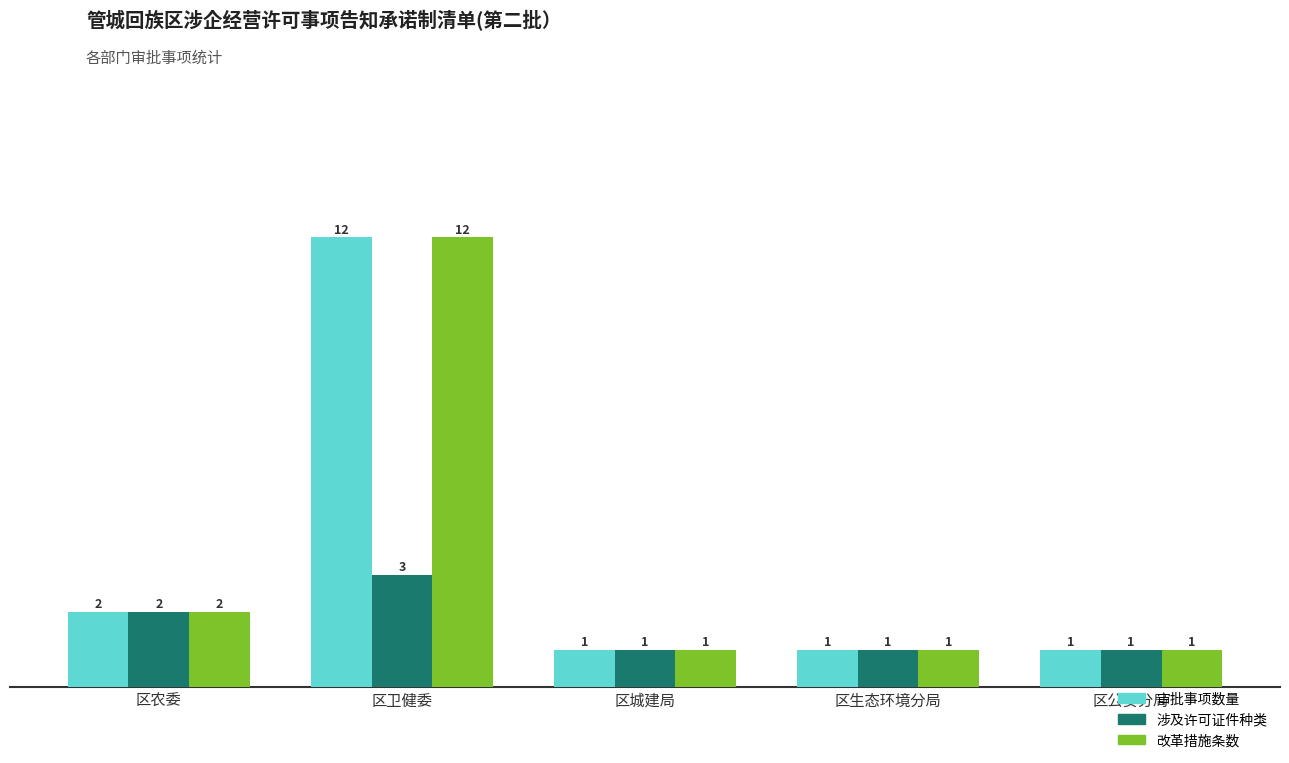

Reading right to left, list all the values displayed in this chart.

审批事项数量: 1	1	1	12	2
涉及许可证件种类: 1	1	1	3	2
改革措施条数: 1	1	1	12	2